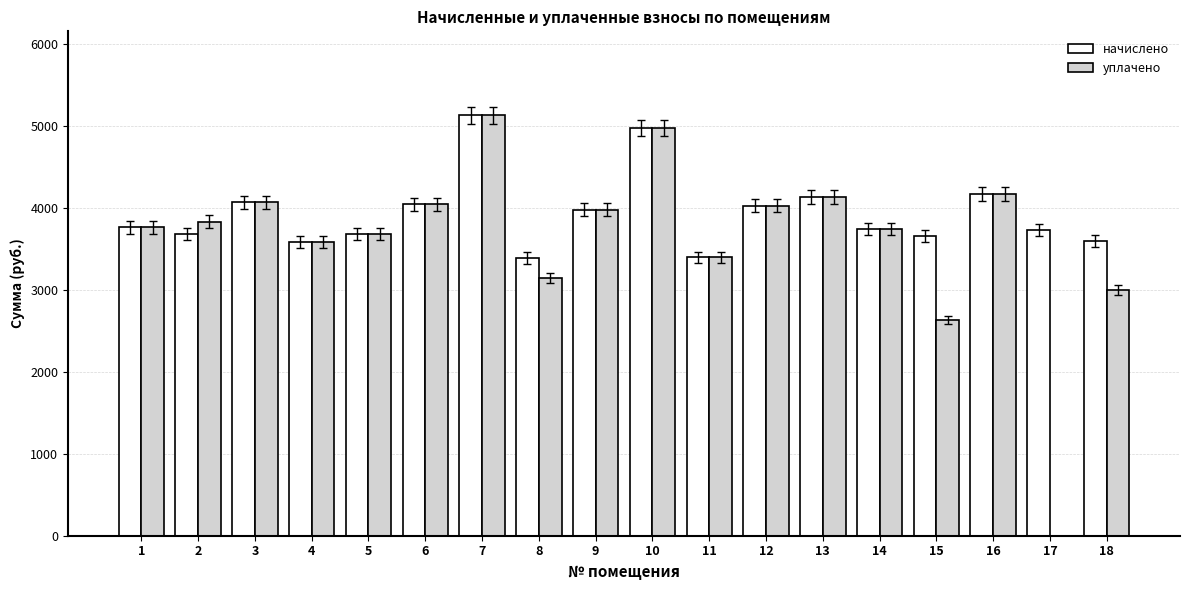

The value of начислено at 5 is 2439.3. True or false?

False